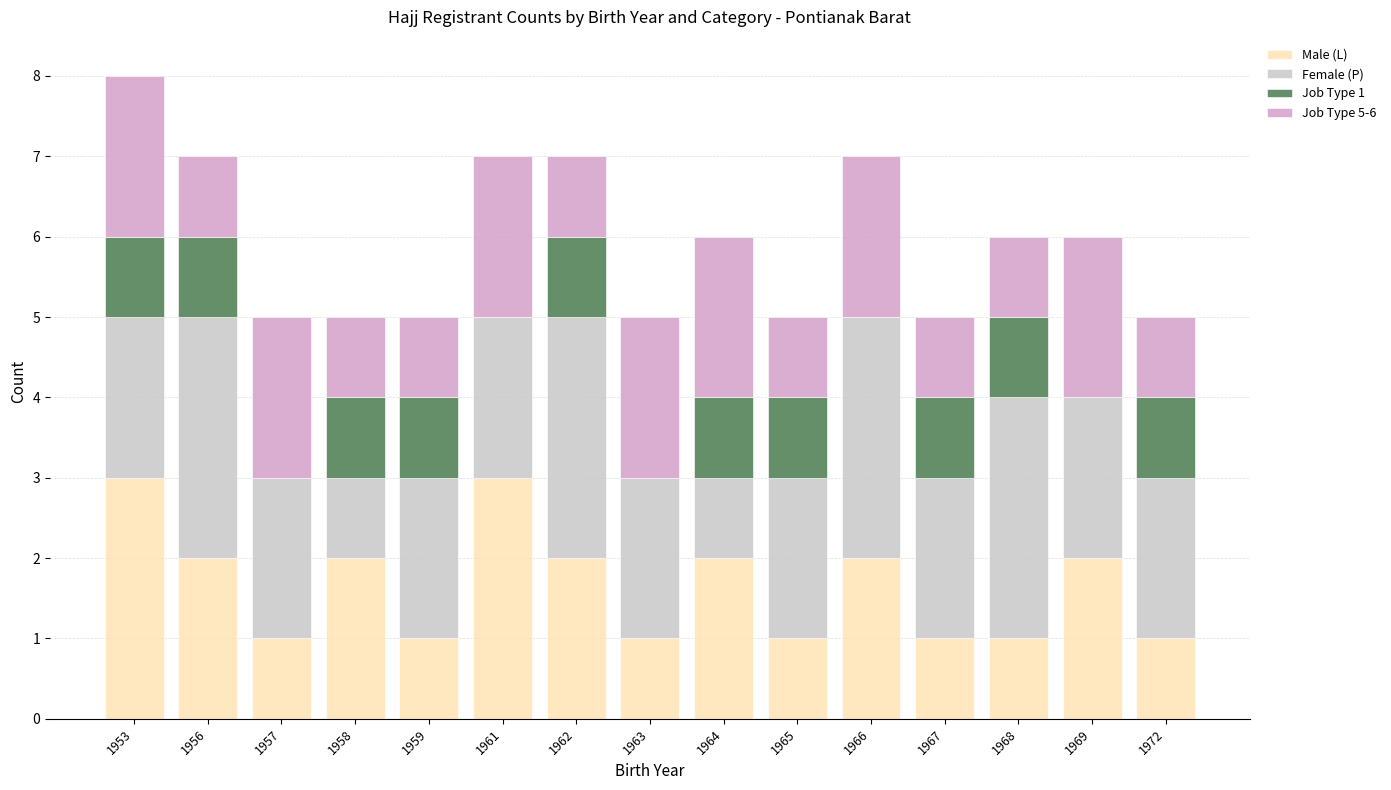

What is the sum of the Male (L) values at 1961 and 1956?

5